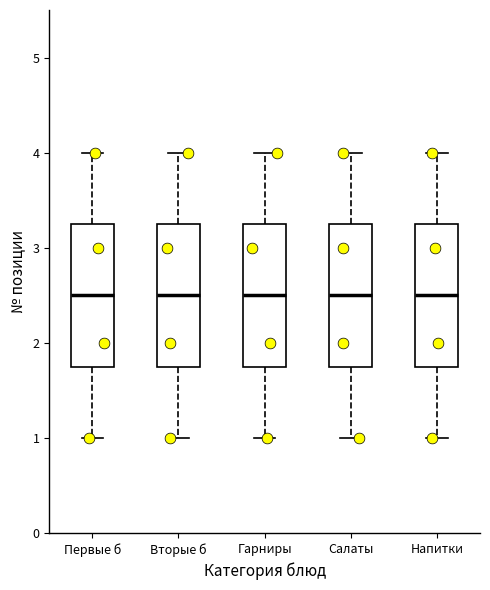

Reading left to right, read every box against the y-axis: the position of its median line, the range the box covers, and the ends of its whiskers. The values are not printed on the chart, so give them approximately, as read against the axis.

Первые б: median 2.5, box 1.8 to 3.3, whiskers 1.0 to 4.0
Вторые б: median 2.5, box 1.8 to 3.3, whiskers 1.0 to 4.0
Гарниры: median 2.5, box 1.8 to 3.3, whiskers 1.0 to 4.0
Салаты: median 2.5, box 1.8 to 3.3, whiskers 1.0 to 4.0
Напитки: median 2.5, box 1.8 to 3.3, whiskers 1.0 to 4.0